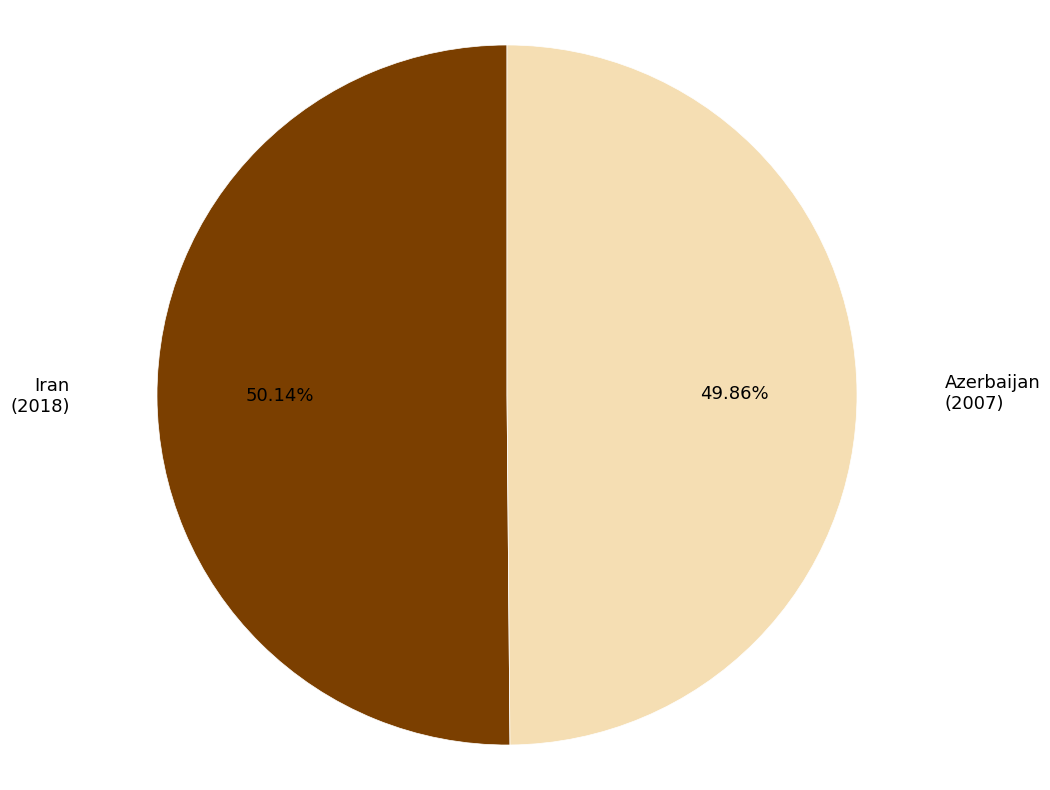

To the nearest percent, what is the combined percentage of Azerbaijan and Iran?

100%